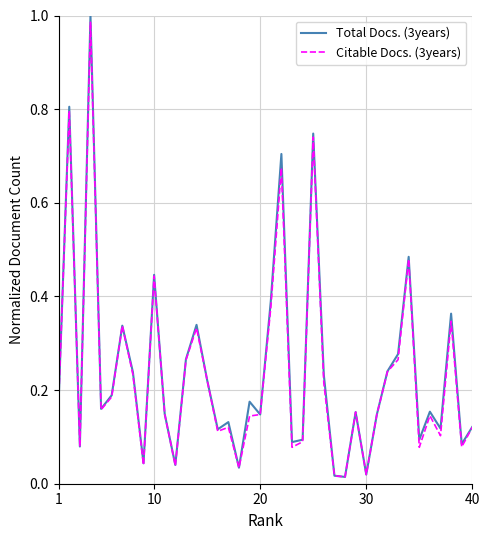

Which series has the widest spread of values?

Total Docs. (3years)